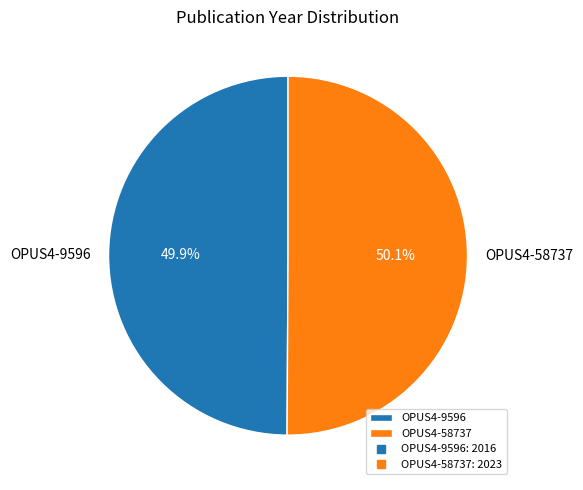

Approximately how many times larger is the value at OPUS4-9596 compared to OPUS4-58737?

1.0